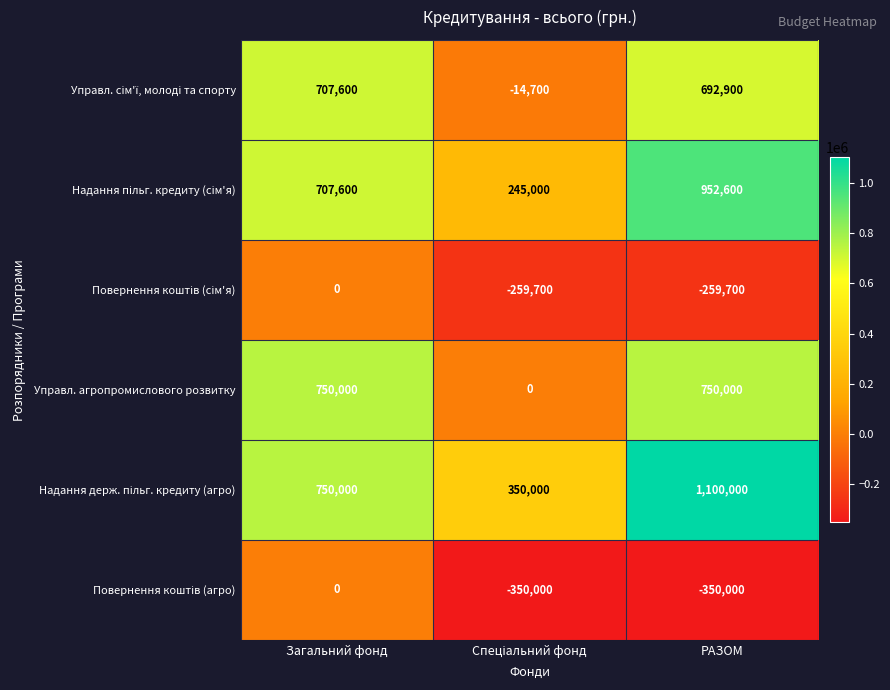

What is the sum of all Управл. агропромислового розвитку values?

1500000